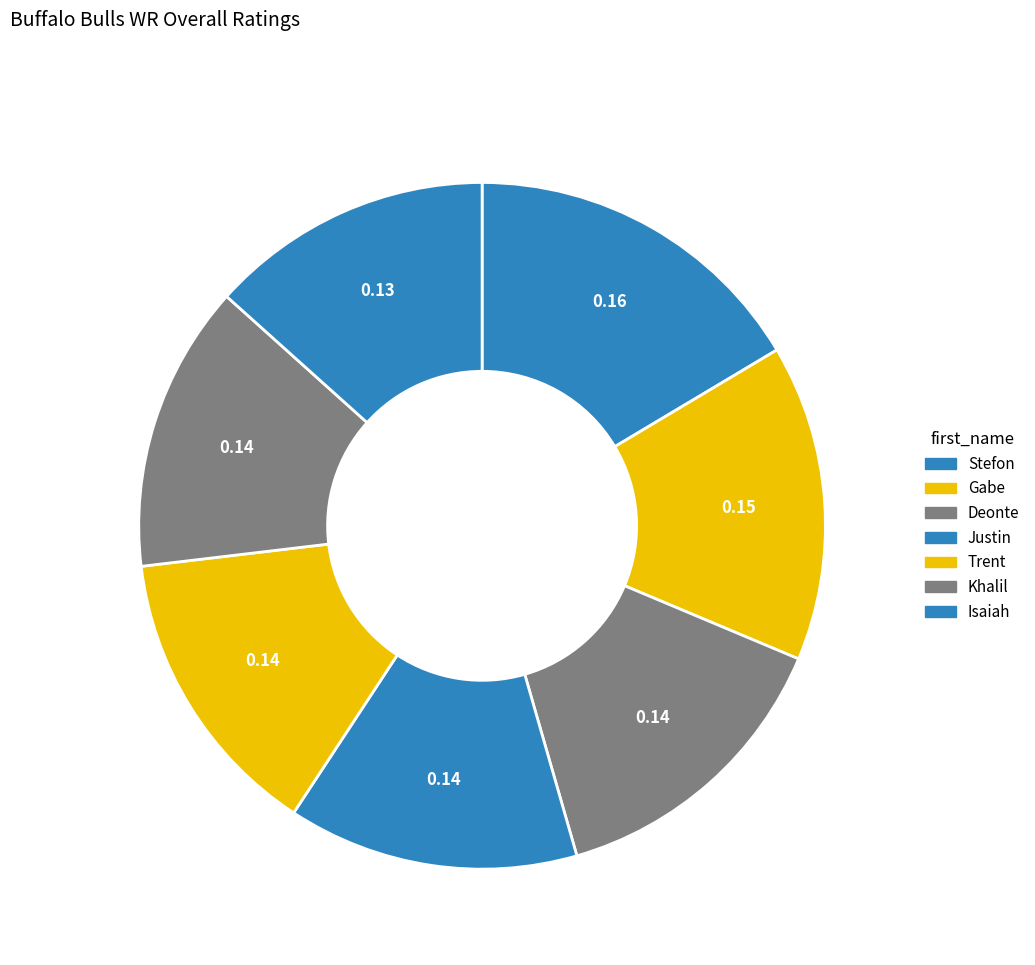

How many segments does this pie chart have?

7